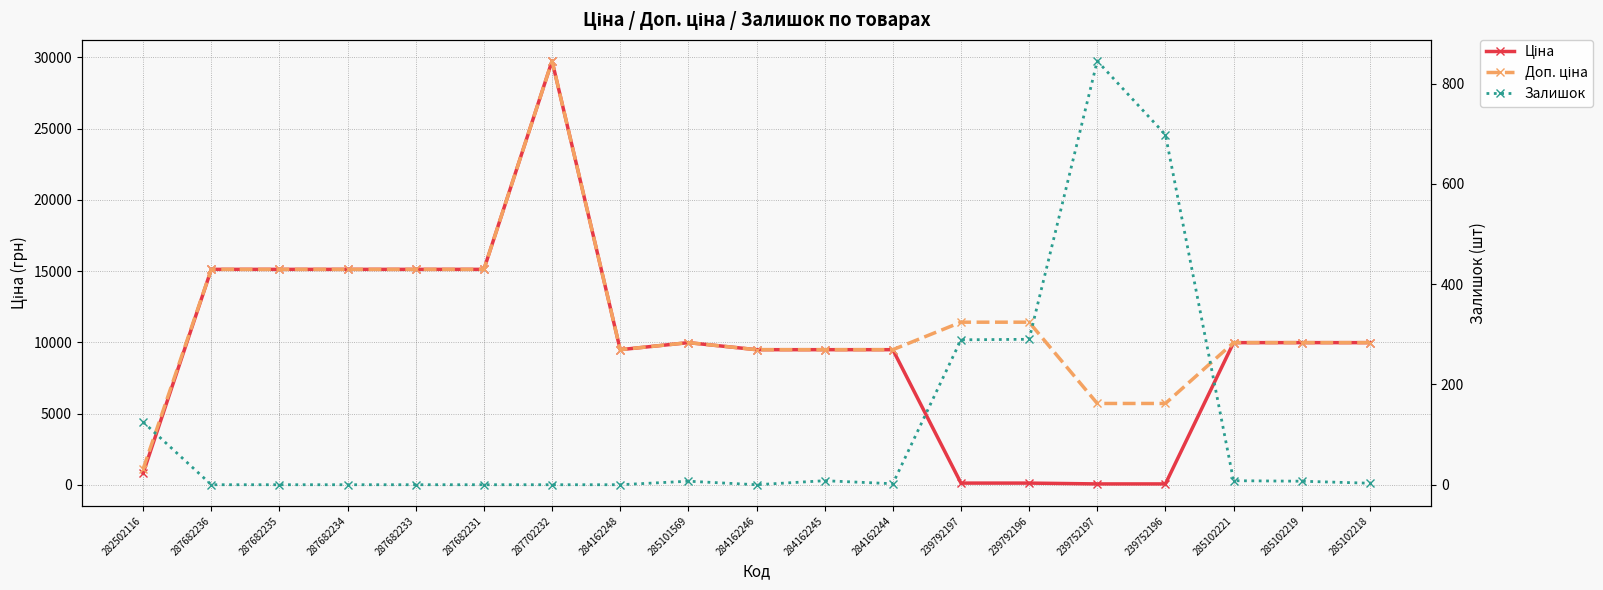

What is the difference between the highest and lowest values at 284162246?

9480.1